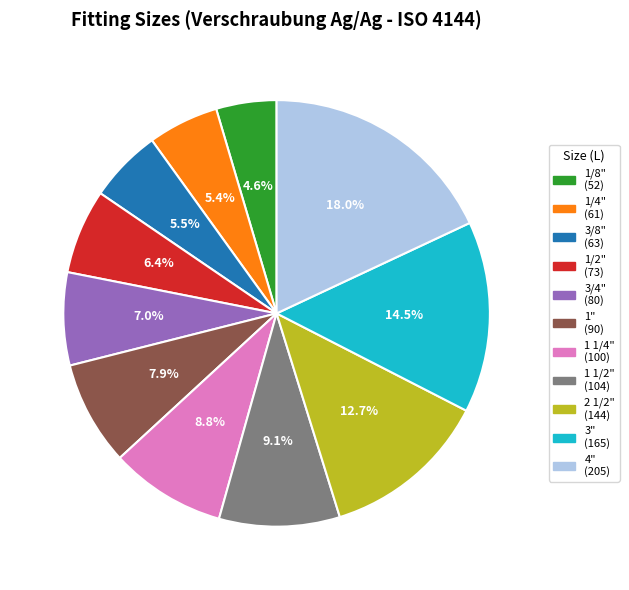

What portion of the pie excludes 3"?

85.5%